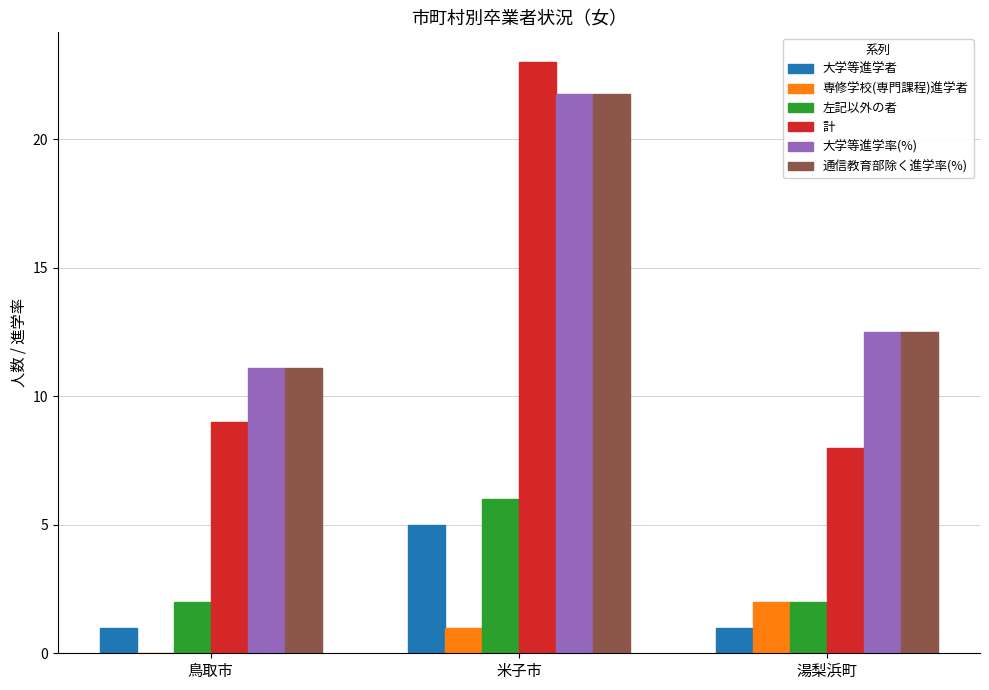

Read the 左記以外の者 value at 湯梨浜町.

2.0